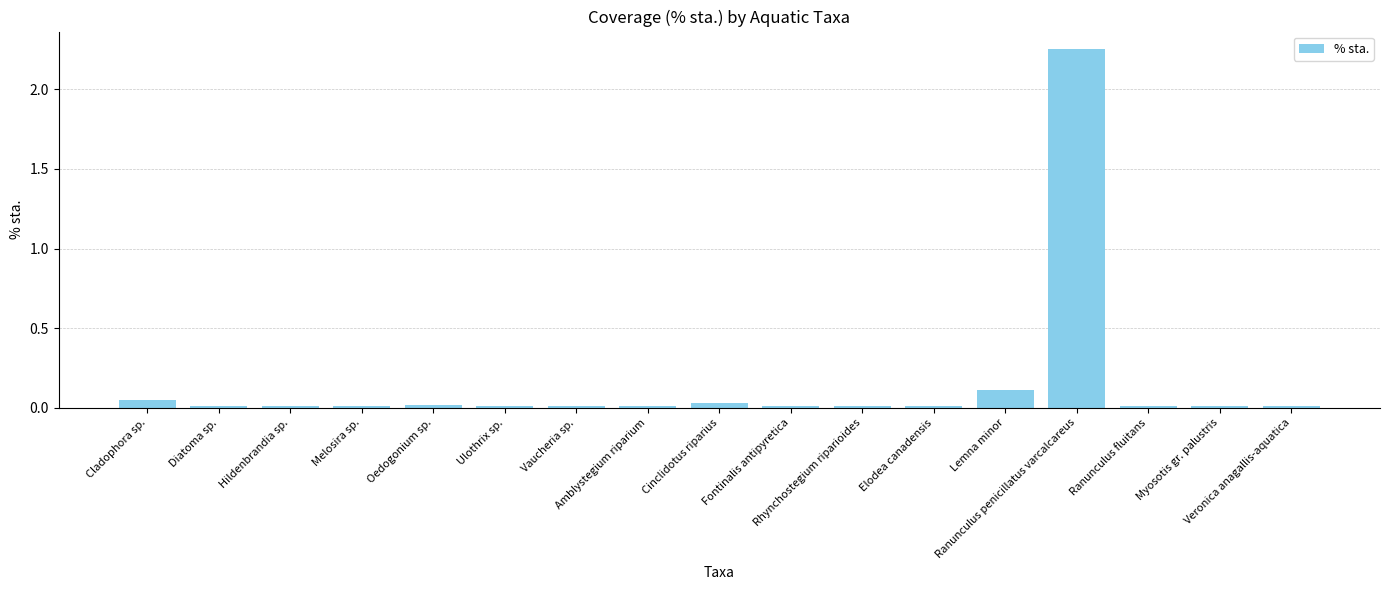

What is the sum of all values?

2.6